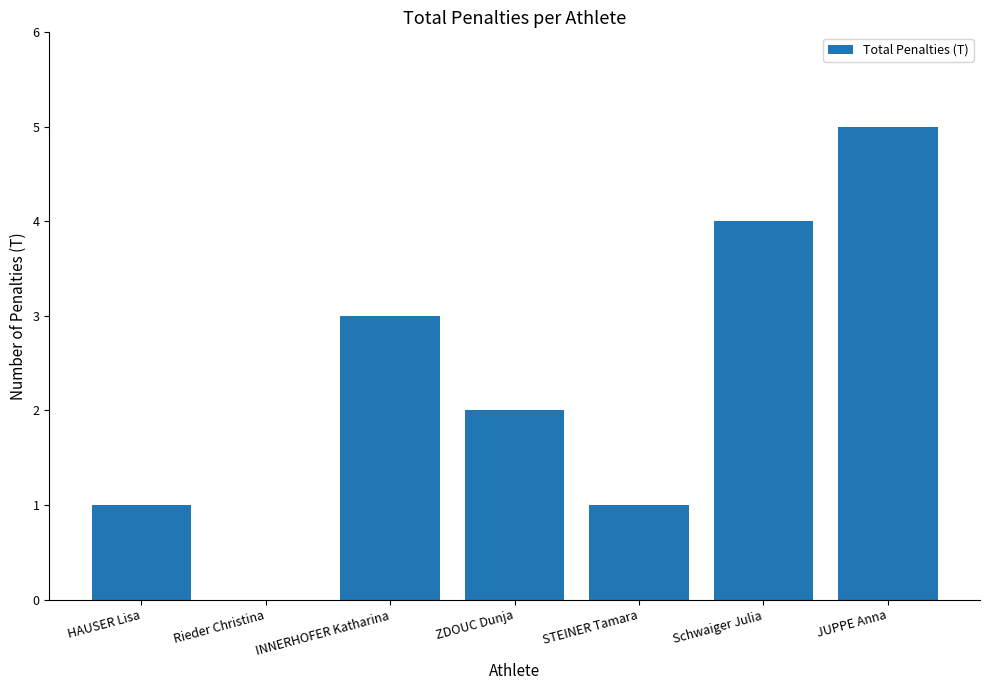

What is the maximum value shown in the chart?

5